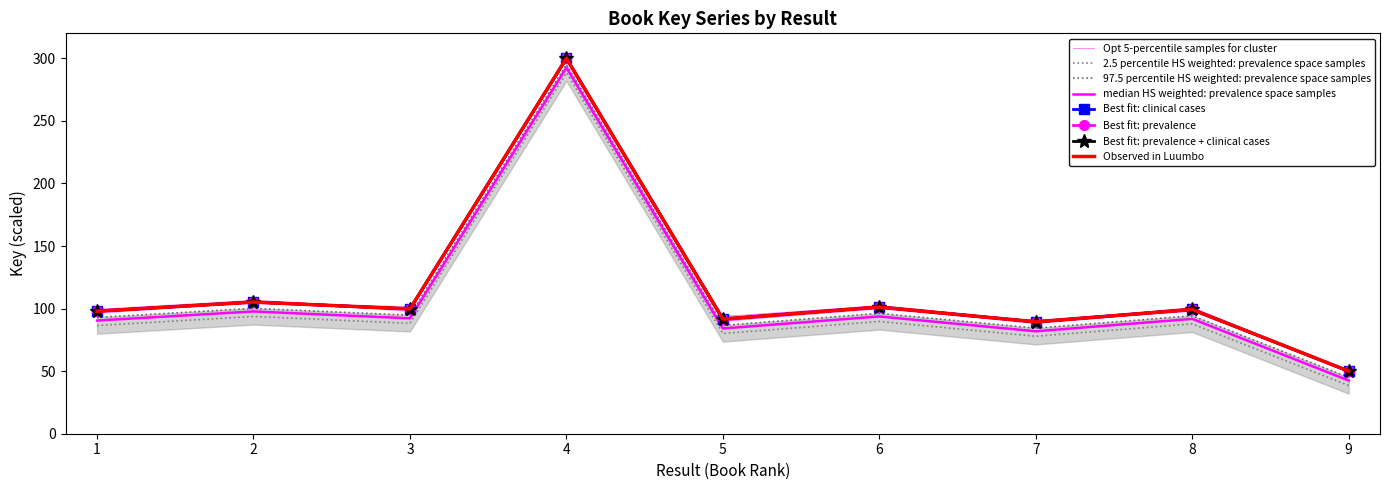

True or false: Best fit: clinical cases has a value of 52.2 at 7.

False